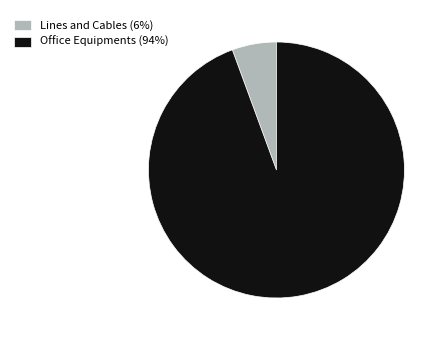

The Lines and Cables slice represents 16% of the pie. True or false?

False